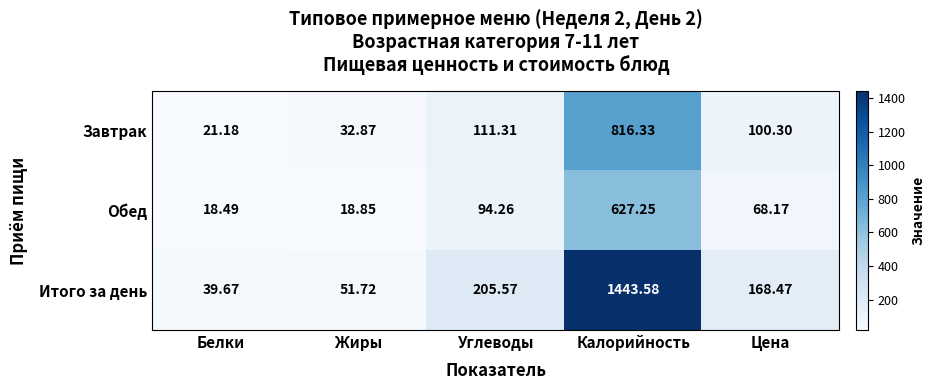

What is the smallest value displayed?

18.5